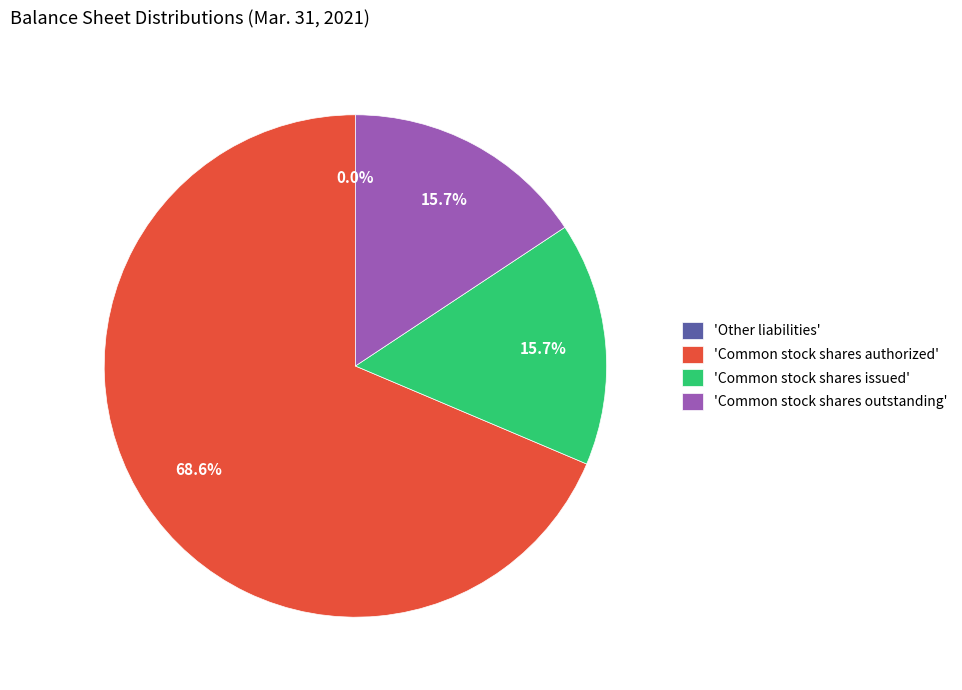

What is the largest slice in the pie chart?

'Common stock shares authorized'